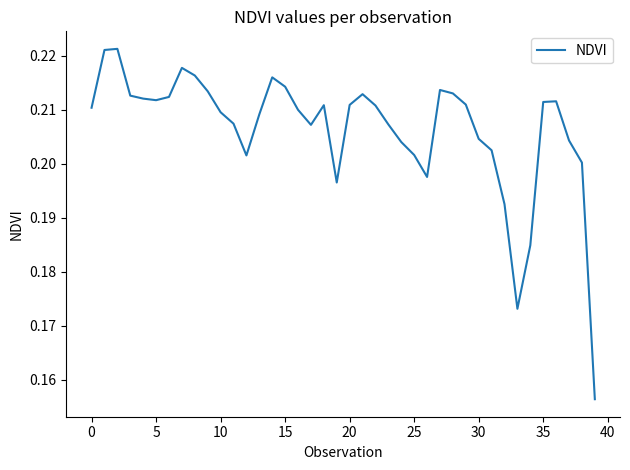

What is the label of the 12th point from the left?

11